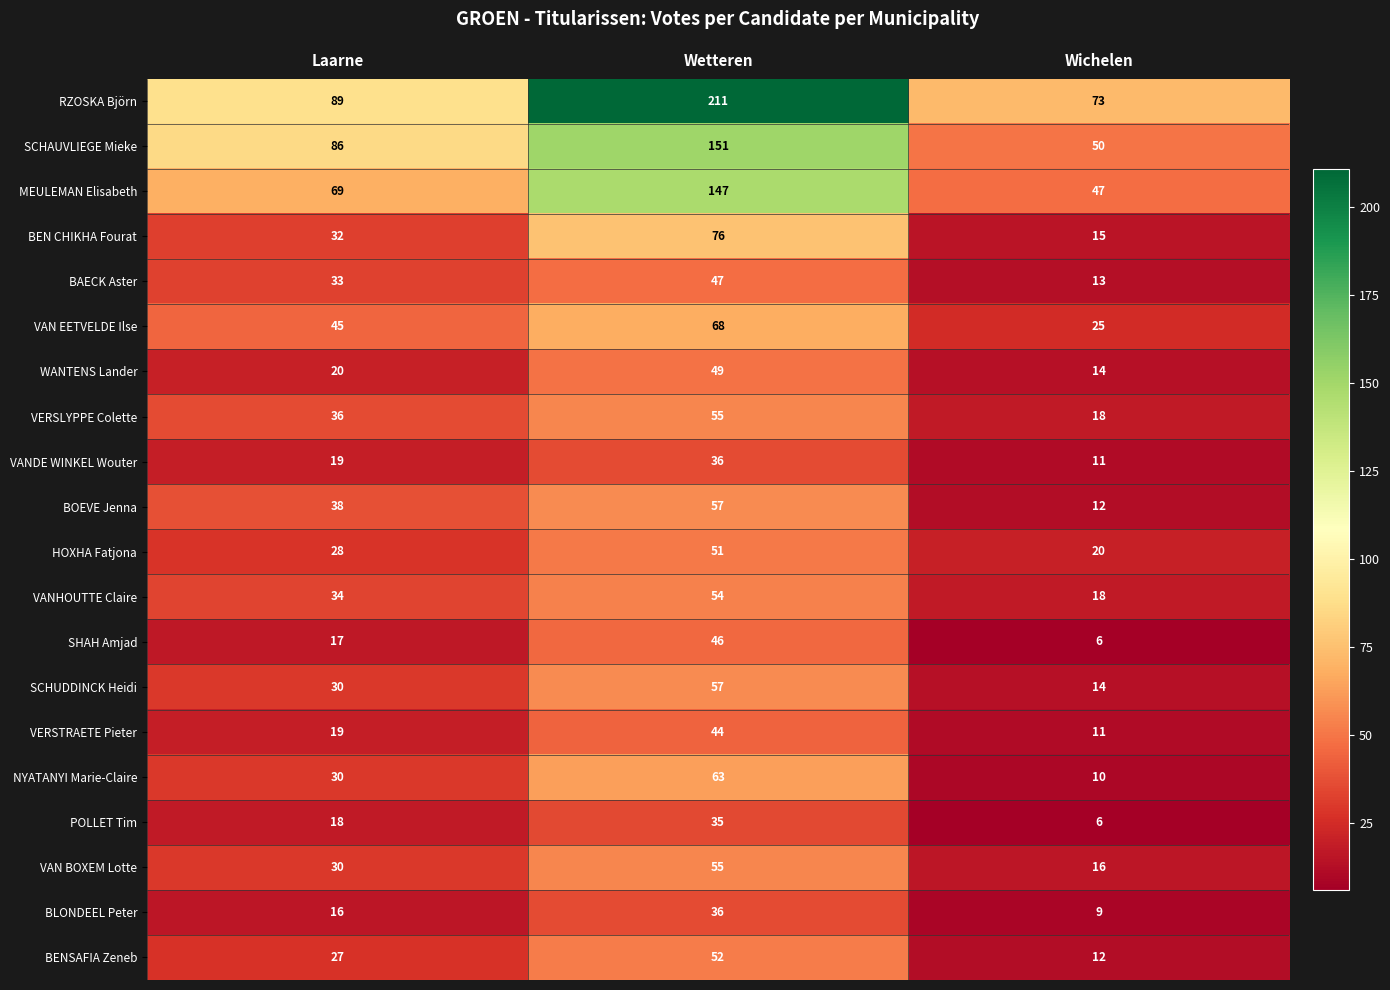

How many distinct data groups are displayed?

20